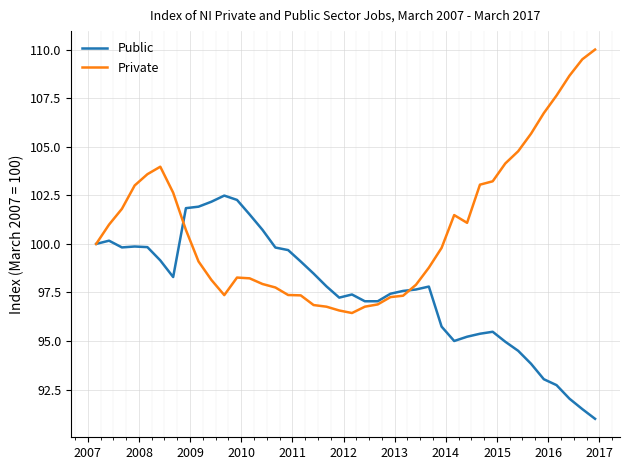

At how many categories does at least one series exceed 105?

6